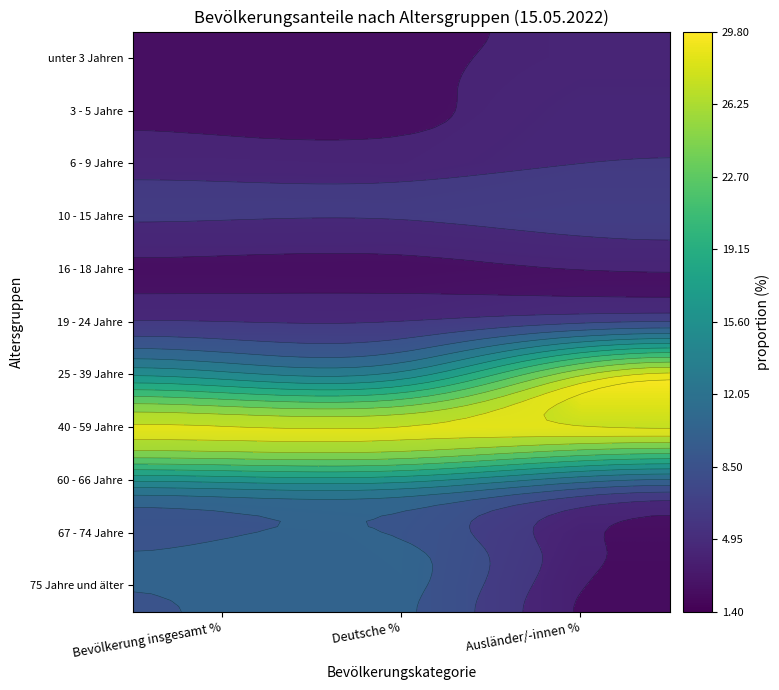

Between Deutsche % and Bevölkerung insgesamt %, which is larger?

Deutsche %